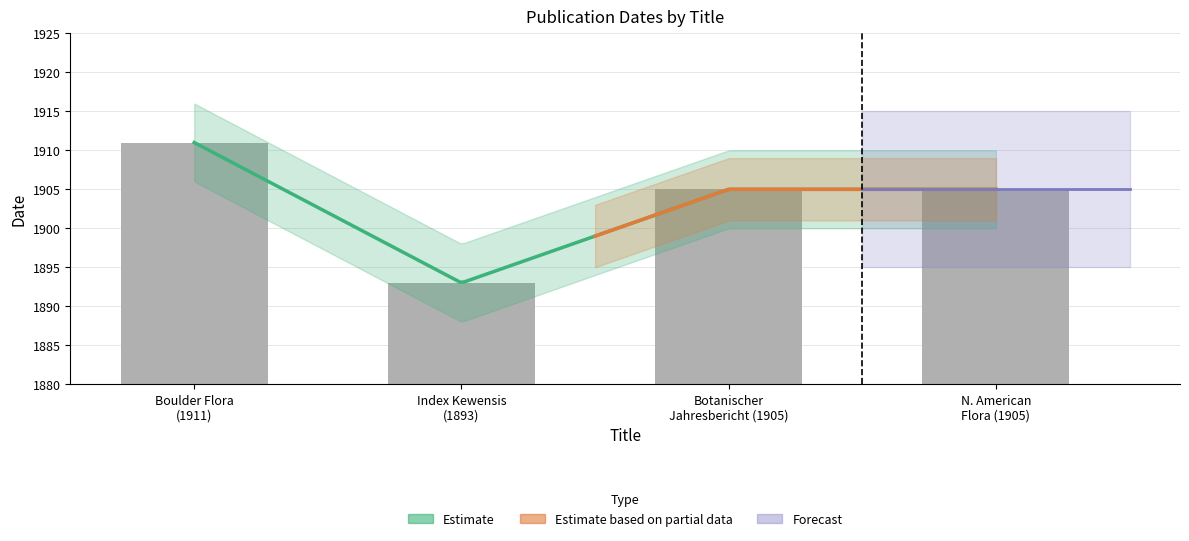

Are the bars grouped side by side (vs. stacked)?

No